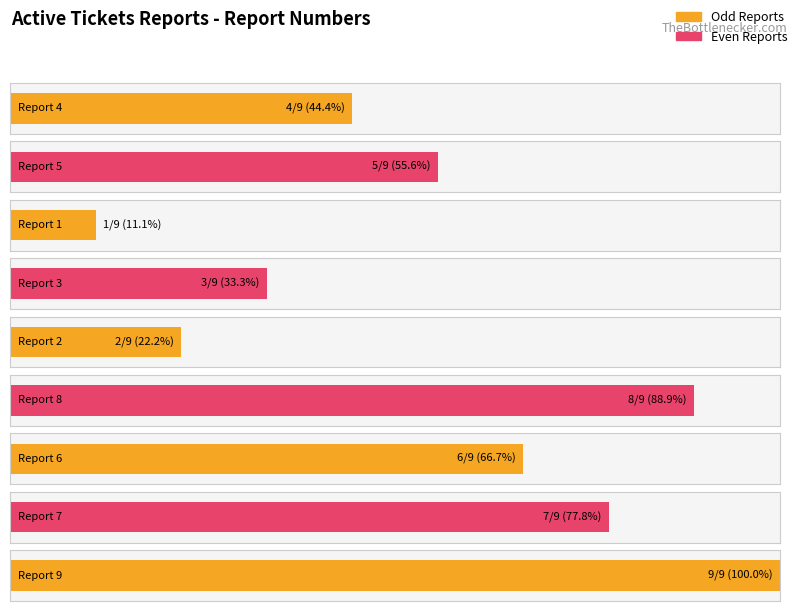

The chart shows a value of 7 at Report 5. True or false?

False